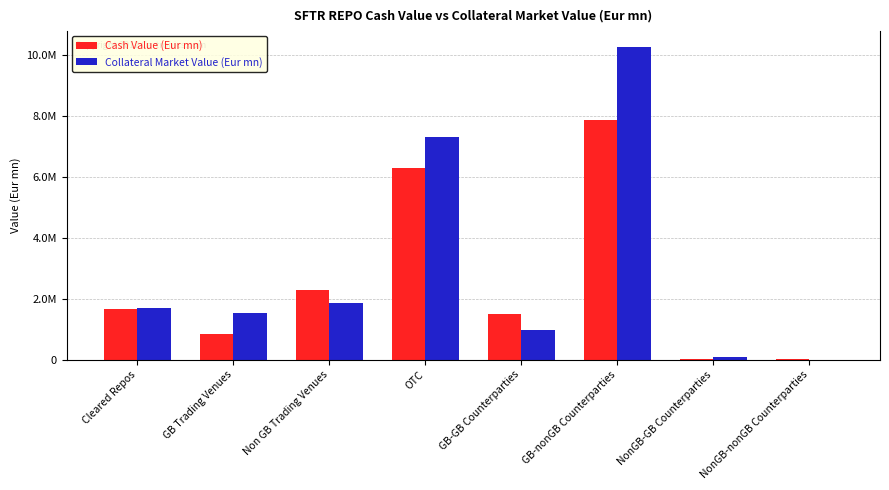

What are all the series names shown in the legend?

Cash Value (Eur mn), Collateral Market Value (Eur mn)